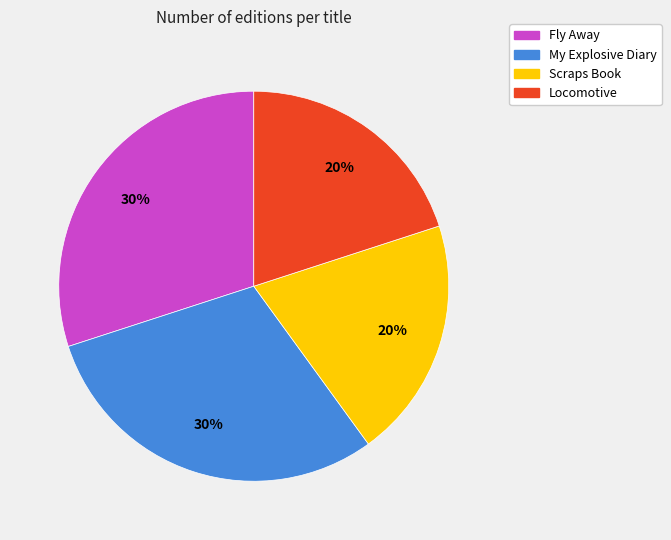

To the nearest percent, what is the difference between the Locomotive and Fly Away slice percentages?

10%